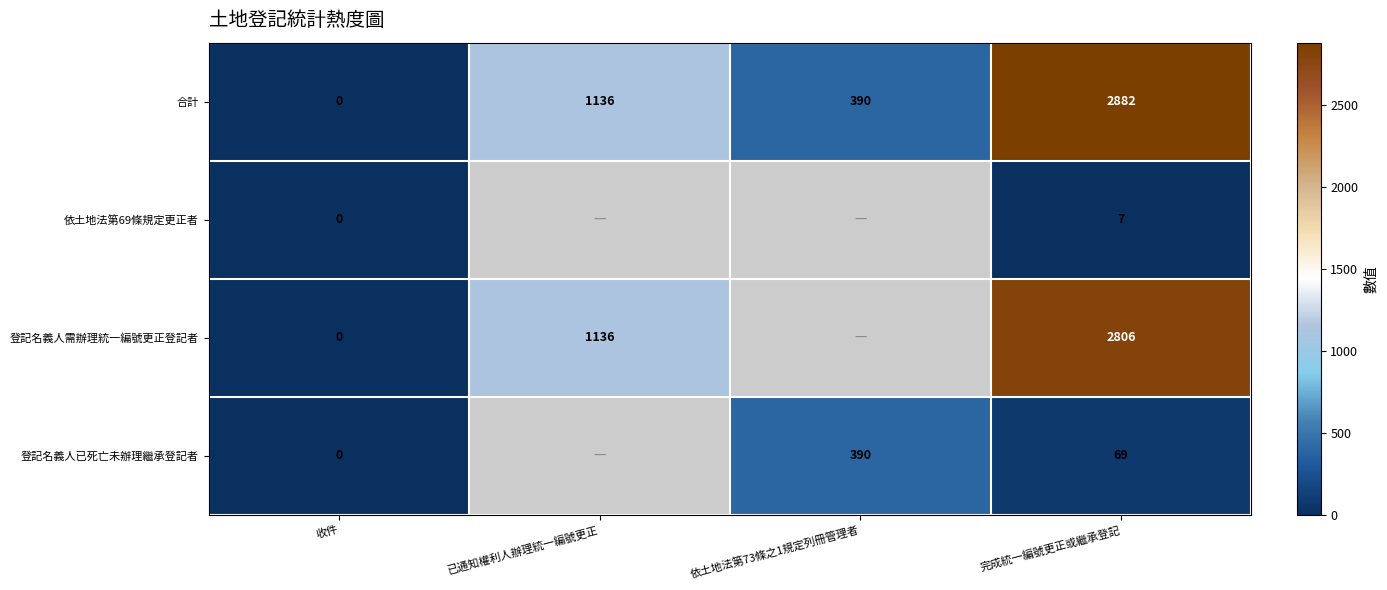

At which label is 合計 closest to 1441?

已通知權利人辦理統一編號更正